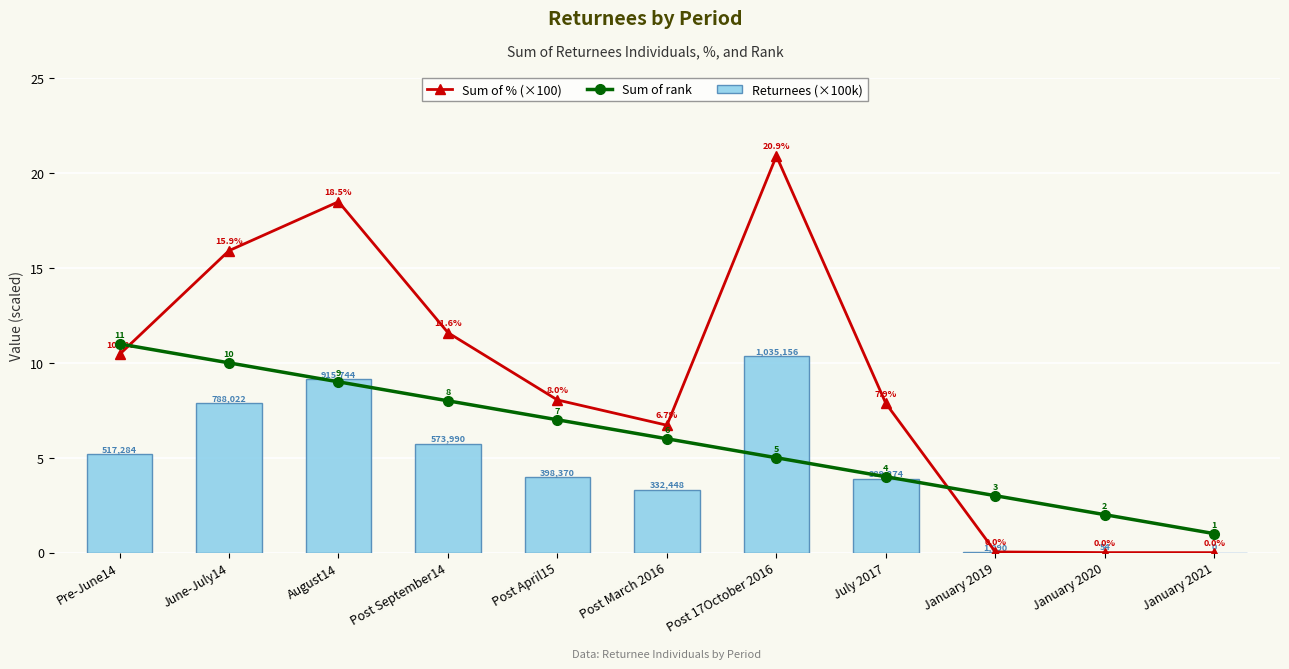

The Sum of % (×100) series shows 15.9 at June-July14. True or false?

True